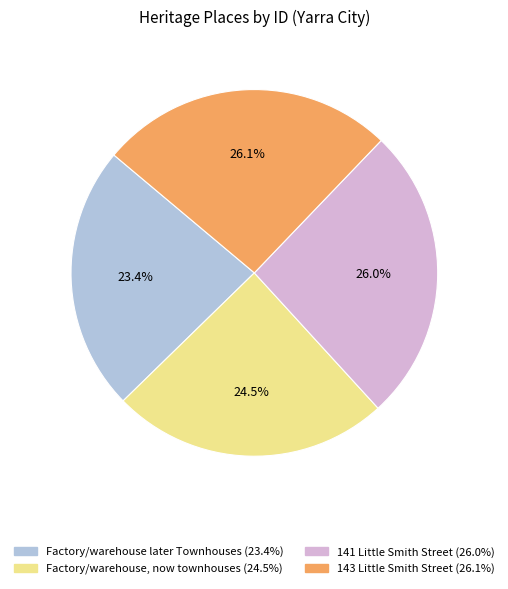

To the nearest percent, what percentage of the pie is 141 Little Smith Street?

26%